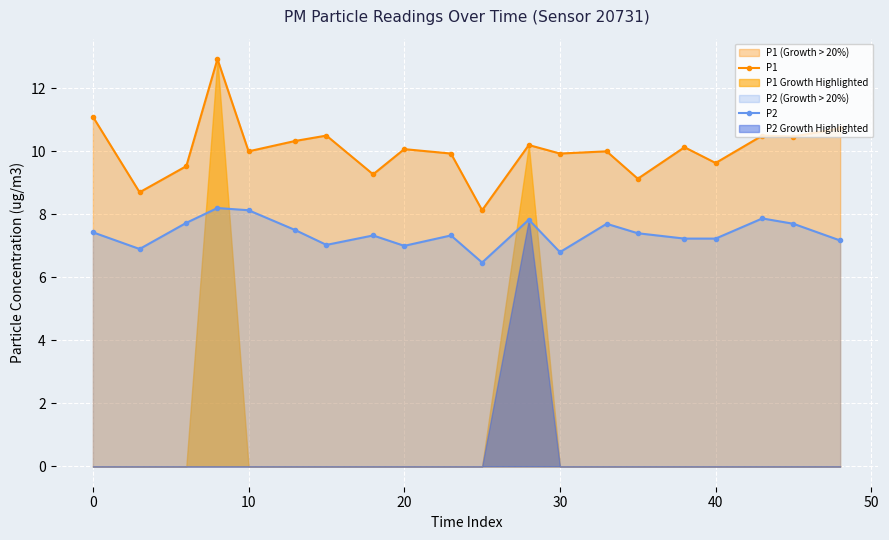

How many data points in P2 are above 7?

16